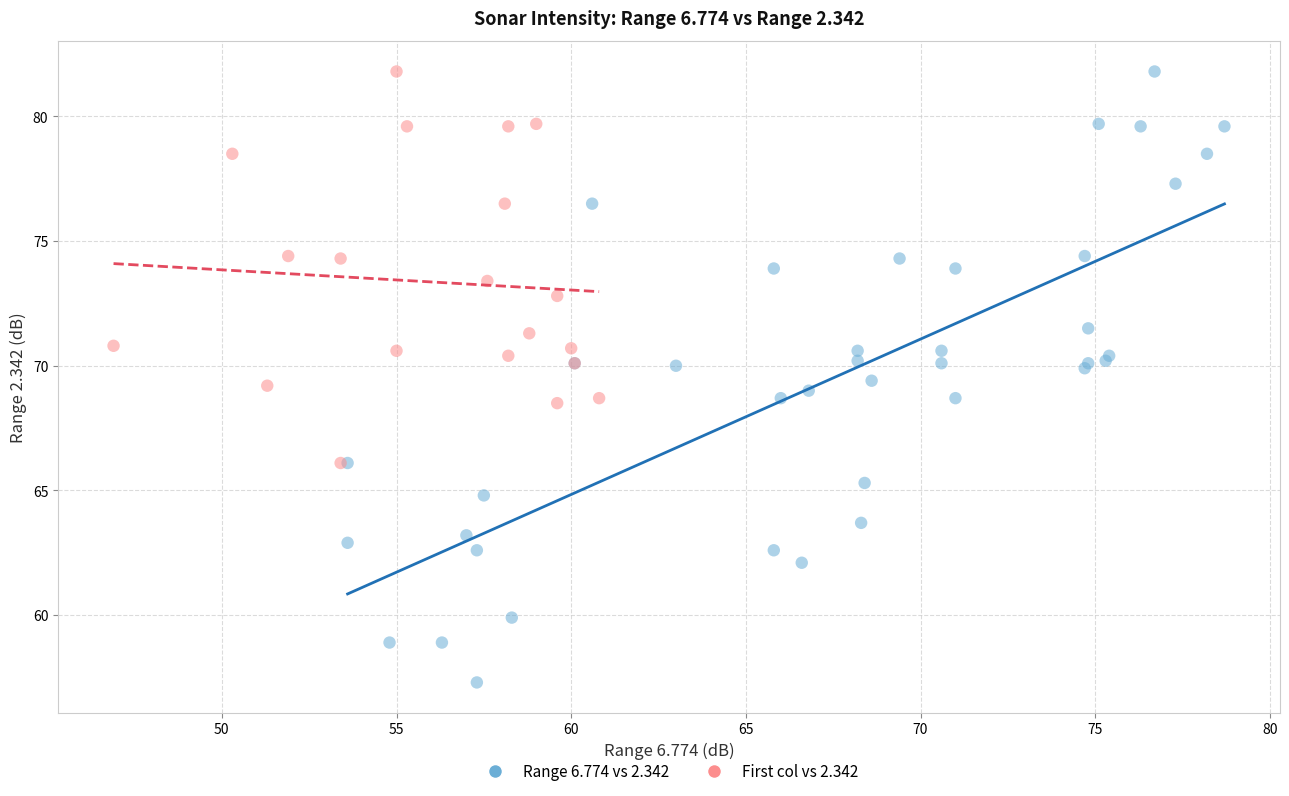

Which series has the widest spread of Y values?

Range 6.774 vs 2.342